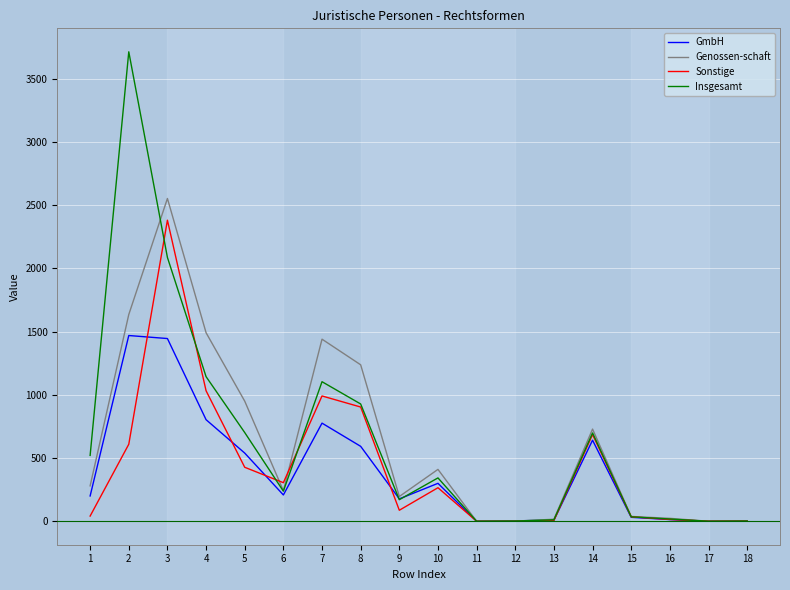

Which series changed the most between 9 and 15?

Genossen-schaft